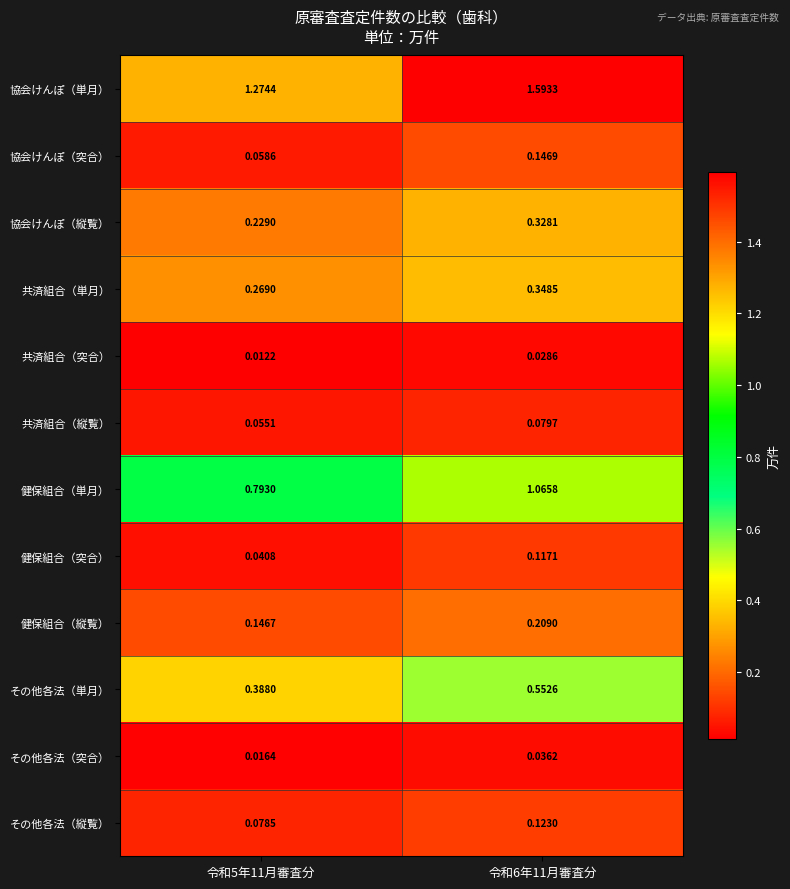

At 令和5年11月審査分, list the series in order from smallest to largest.

共済組合（突合）, その他各法（突合）, 健保組合（突合）, 共済組合（縦覧）, 協会けんぽ（突合）, その他各法（縦覧）, 健保組合（縦覧）, 協会けんぽ（縦覧）, 共済組合（単月）, その他各法（単月）, 健保組合（単月）, 協会けんぽ（単月）